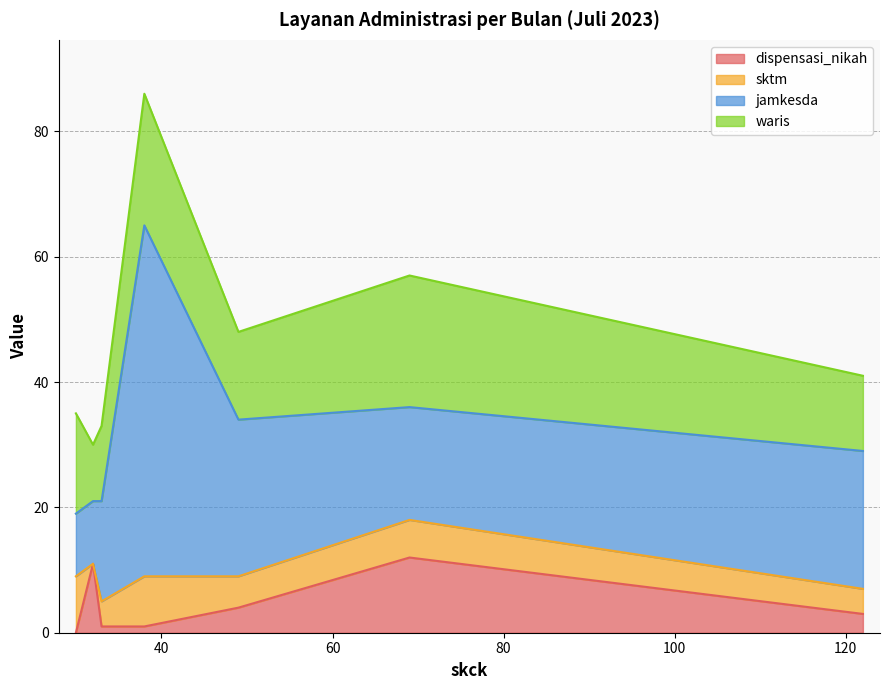

What is the maximum value for dispensasi_nikah?

12